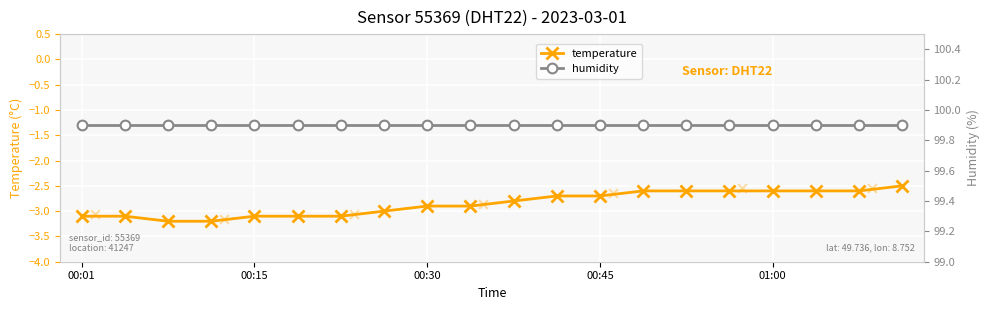

The value of temperature at 01:00 is -3.5. True or false?

False